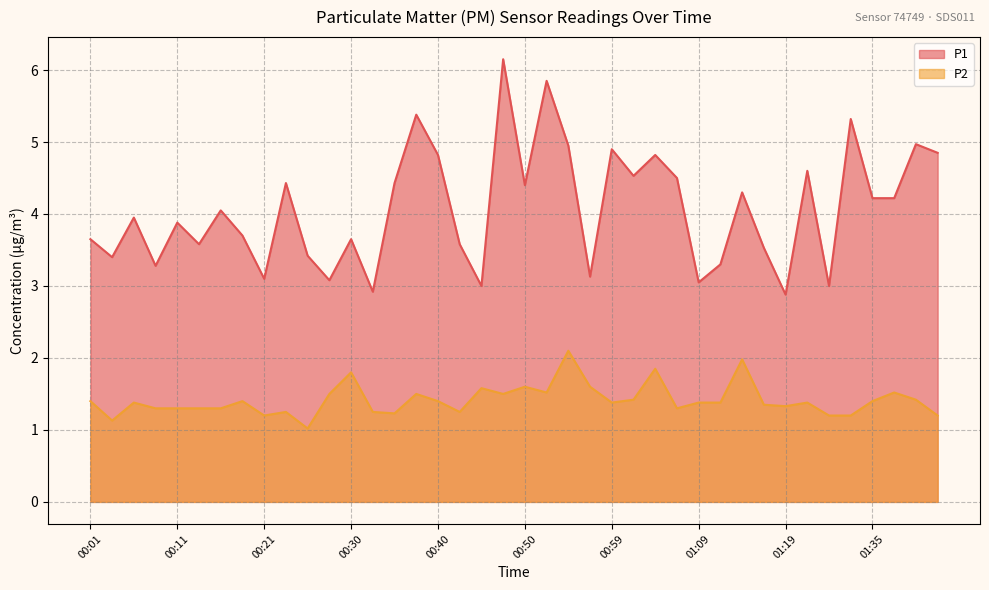

The P1 series shows 4.0 at 00:06. True or false?

True